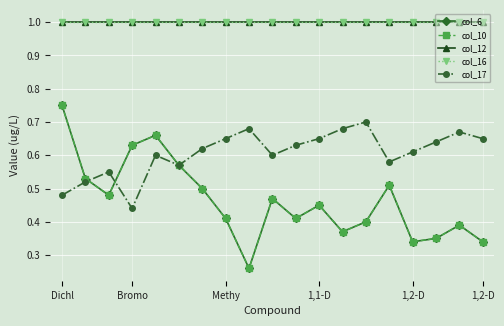

Is this an area chart (filled region under the line)?

No